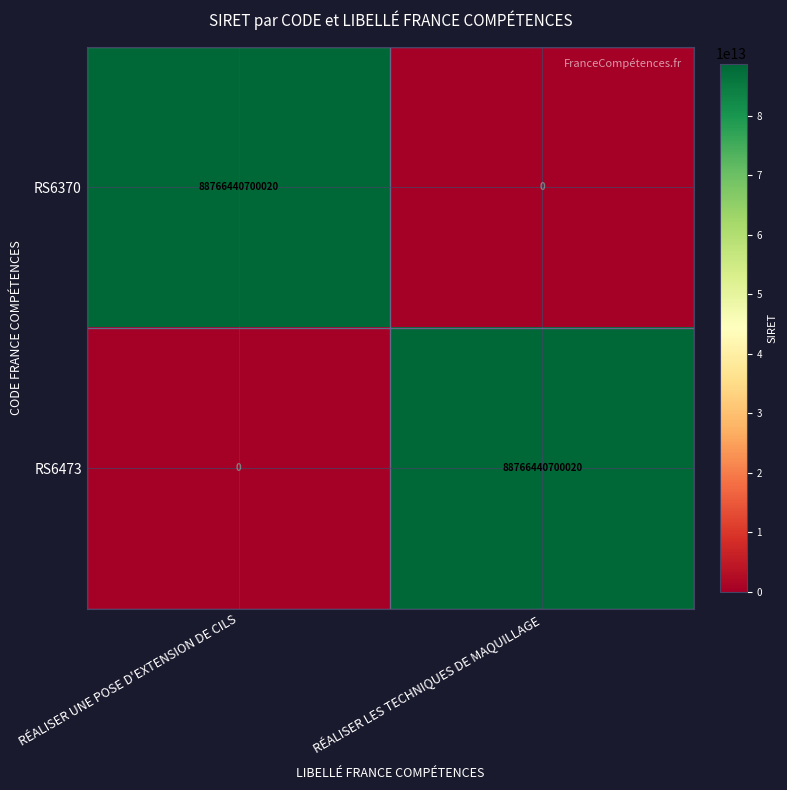

At RÉALISER LES TECHNIQUES DE MAQUILLAGE, list the series in order from smallest to largest.

RS6370, RS6473